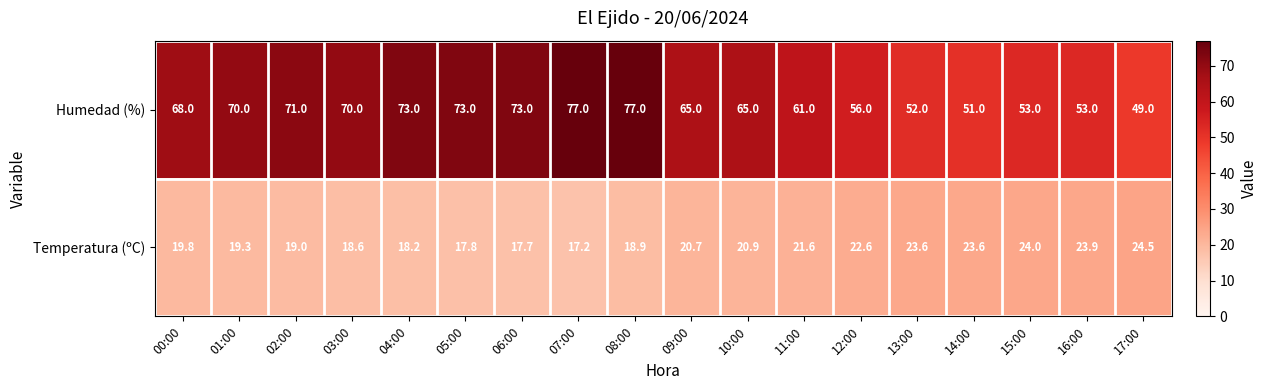

At how many categories does at least one series exceed 30?

18